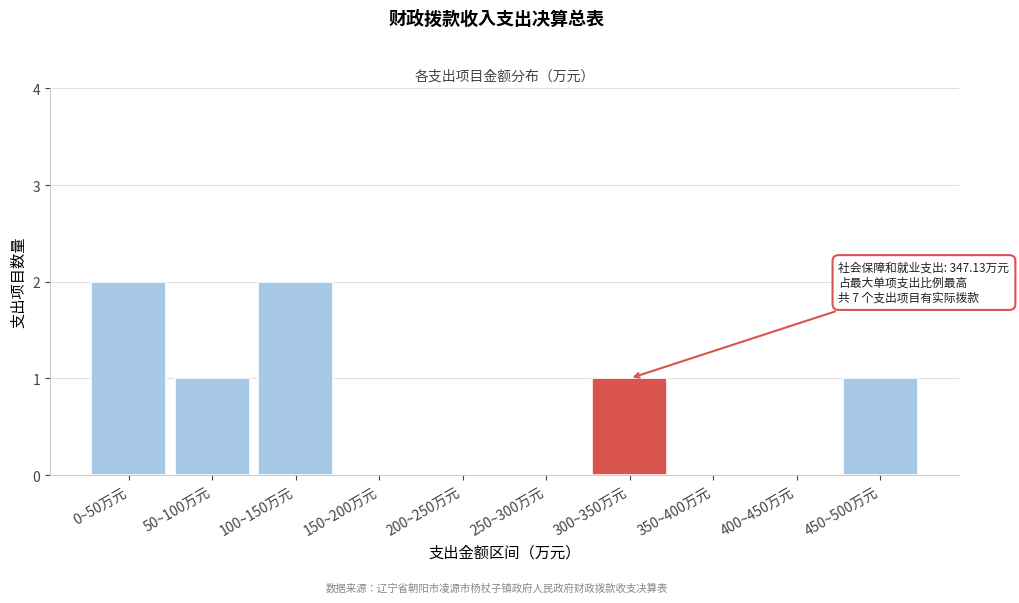

Reading left to right, list all the values displayed in this chart.

0~50万元=2	50~100万元=1	100~150万元=2	150~200万元=0	200~250万元=0	250~300万元=0	300~350万元=1	350~400万元=0	400~450万元=0	450~500万元=1